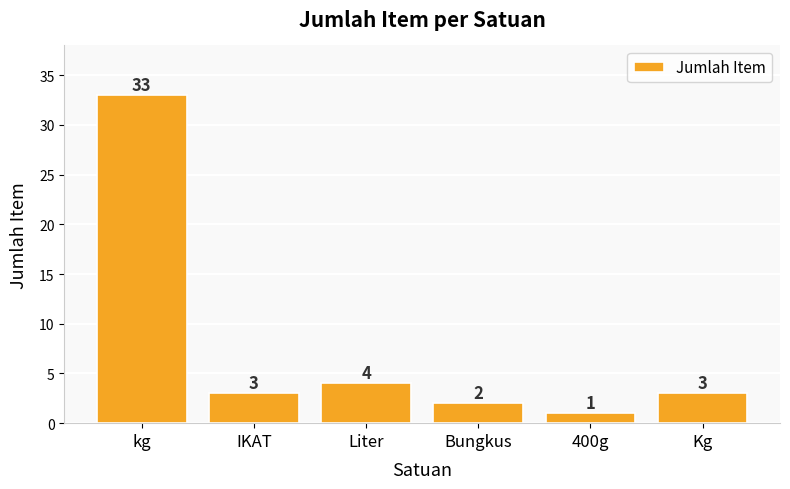

Where is the data nearest to the value 17?

Liter